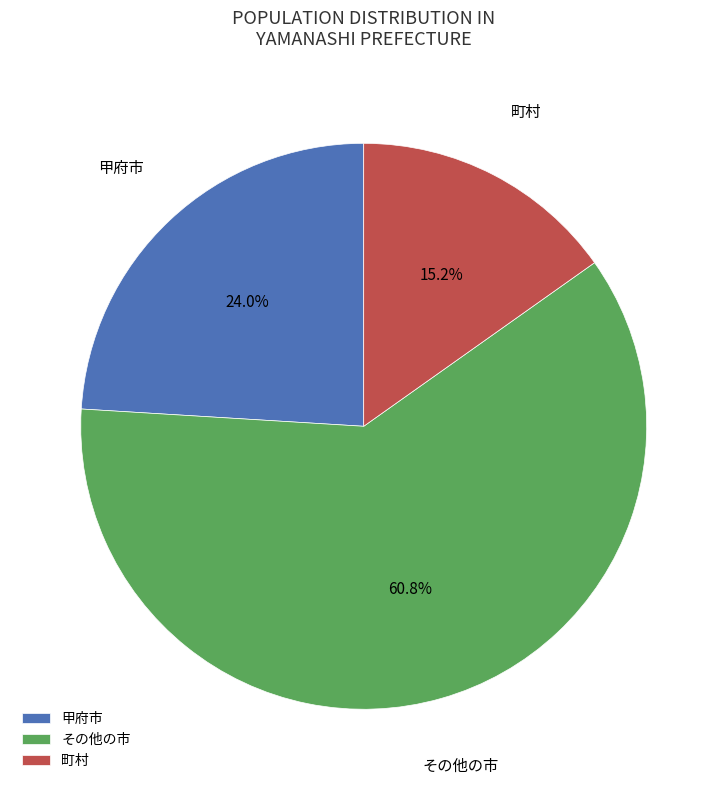

To the nearest percent, what is the difference between the largest and smallest slice percentages?

46%